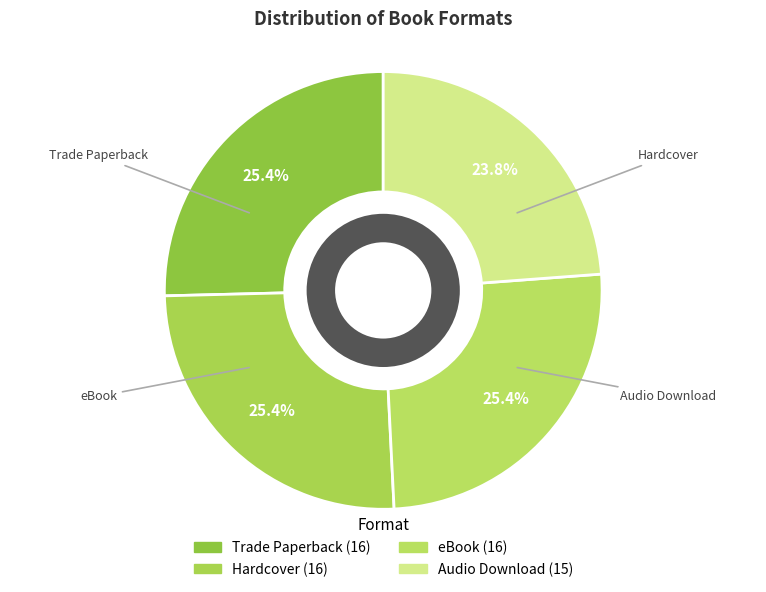

What portion of the pie excludes Hardcover?

74.6%